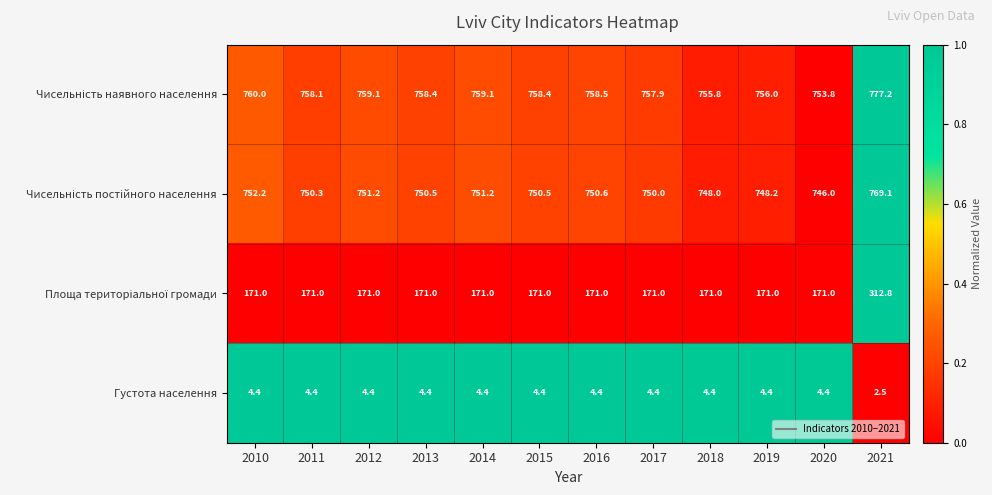

At how many categories does at least one series exceed 220?

12